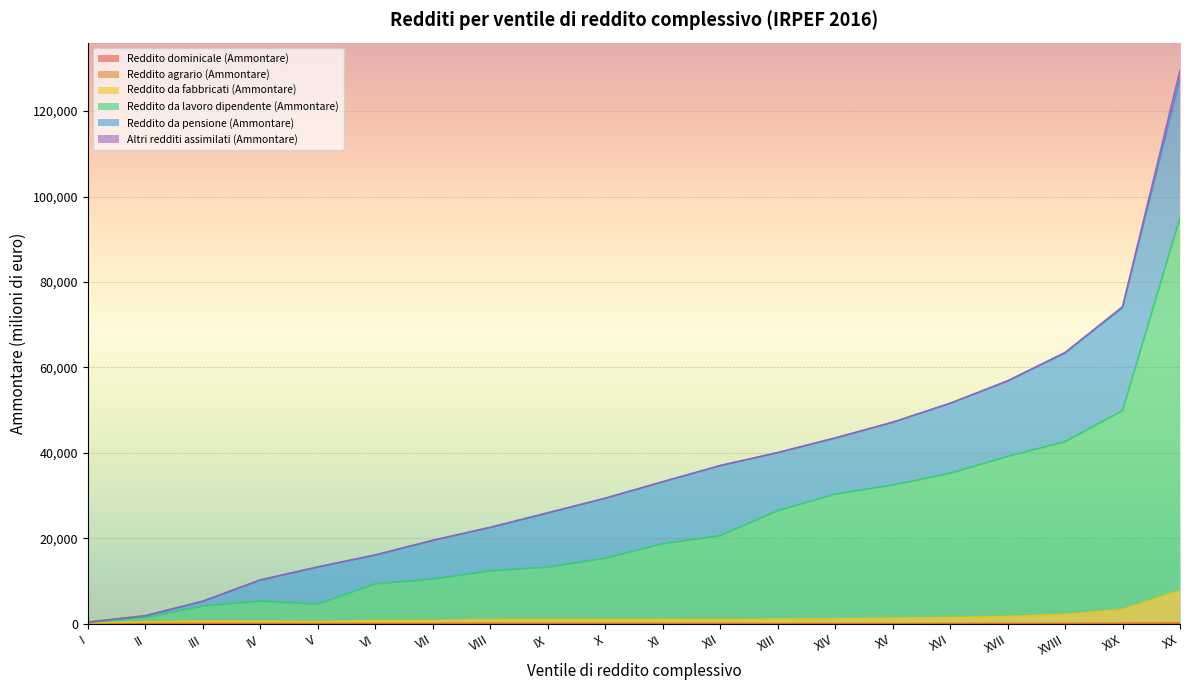

Is it true that Reddito dominicale (Ammontare) equals 50.9 at VI?

True